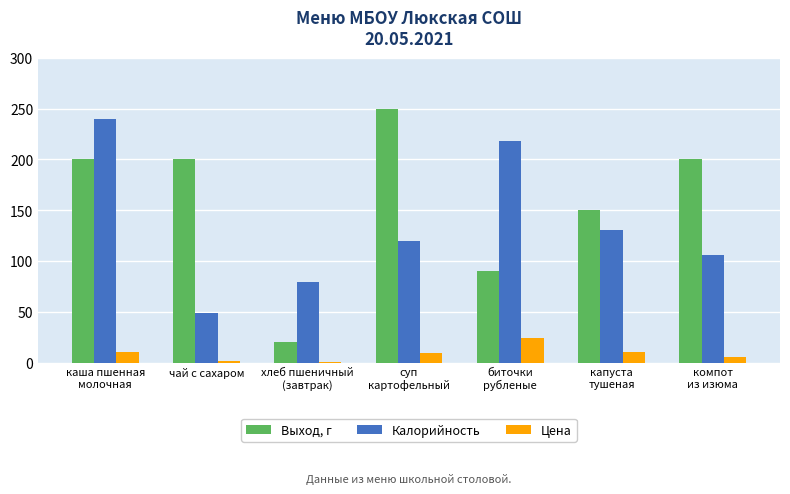

What is the spread (max minus min) of values at хлеб пшеничный
(завтрак)?

78.0